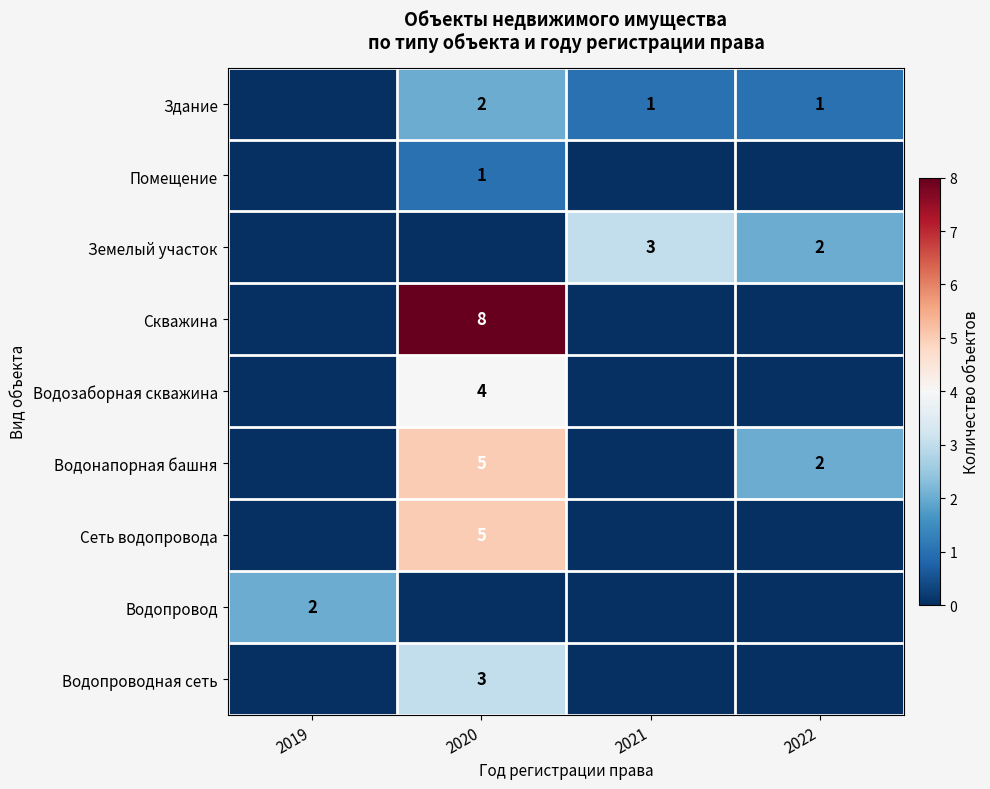

True or false: Земелый участок has a value of 1 at 2022.

False